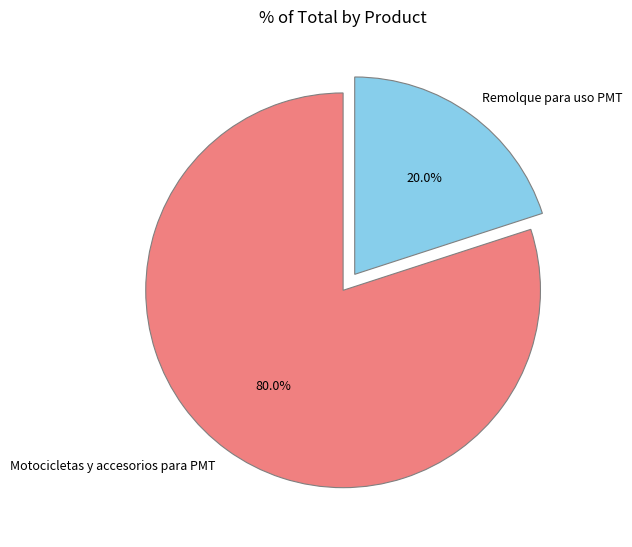

To the nearest percent, what portion does Motocicletas y accesorios para PMT represent?

80%